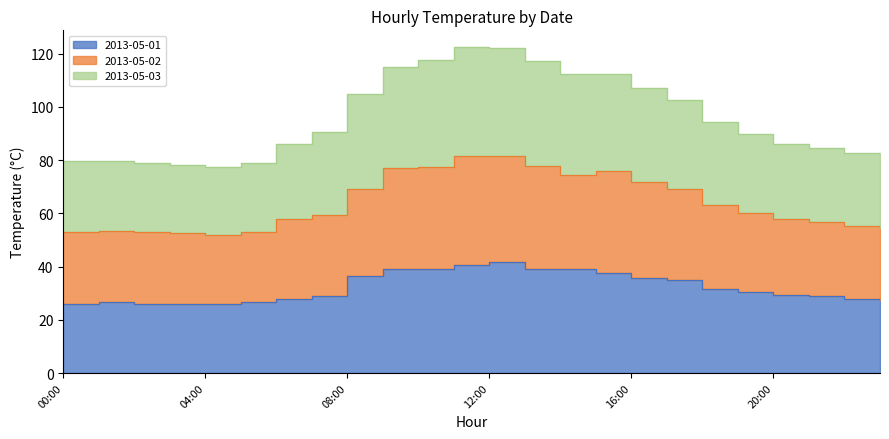

How many values in the 2013-05-01 series exceed 30?

12